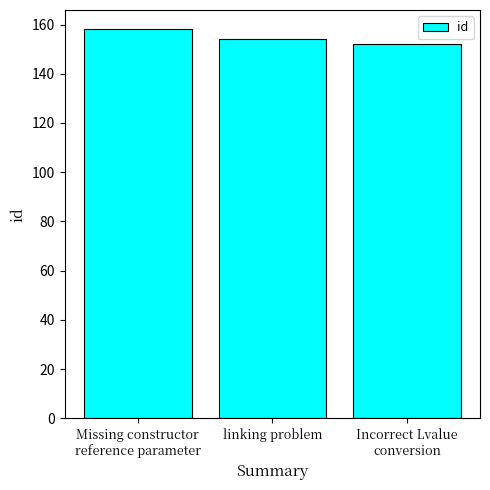

What is the change in value from Missing constructor
reference parameter to Incorrect Lvalue
conversion?

-6